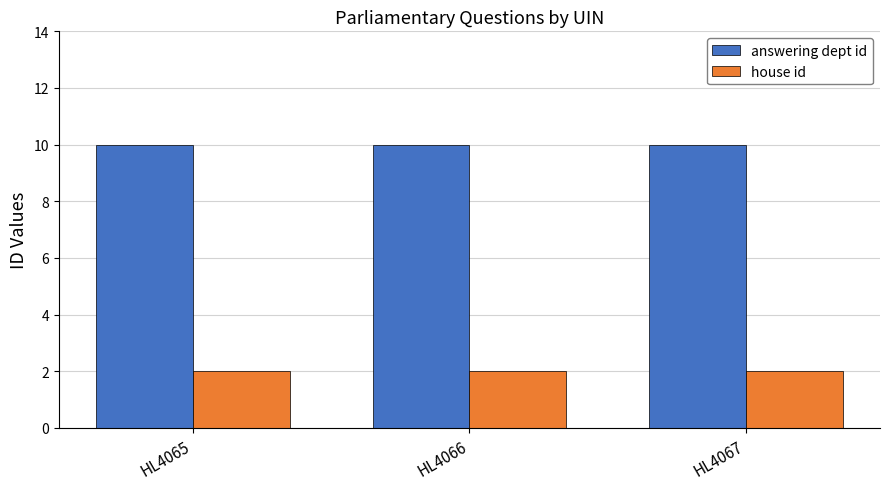

What value does the answering dept id series have at HL4065?

10